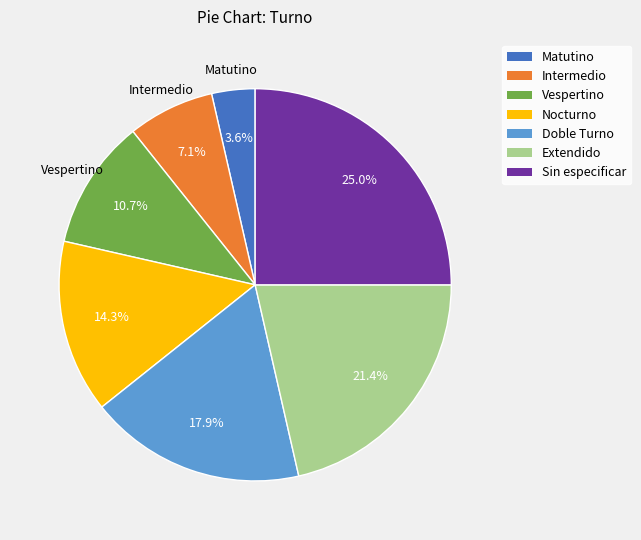

Is it true that Extendido is 21% of the pie?

True